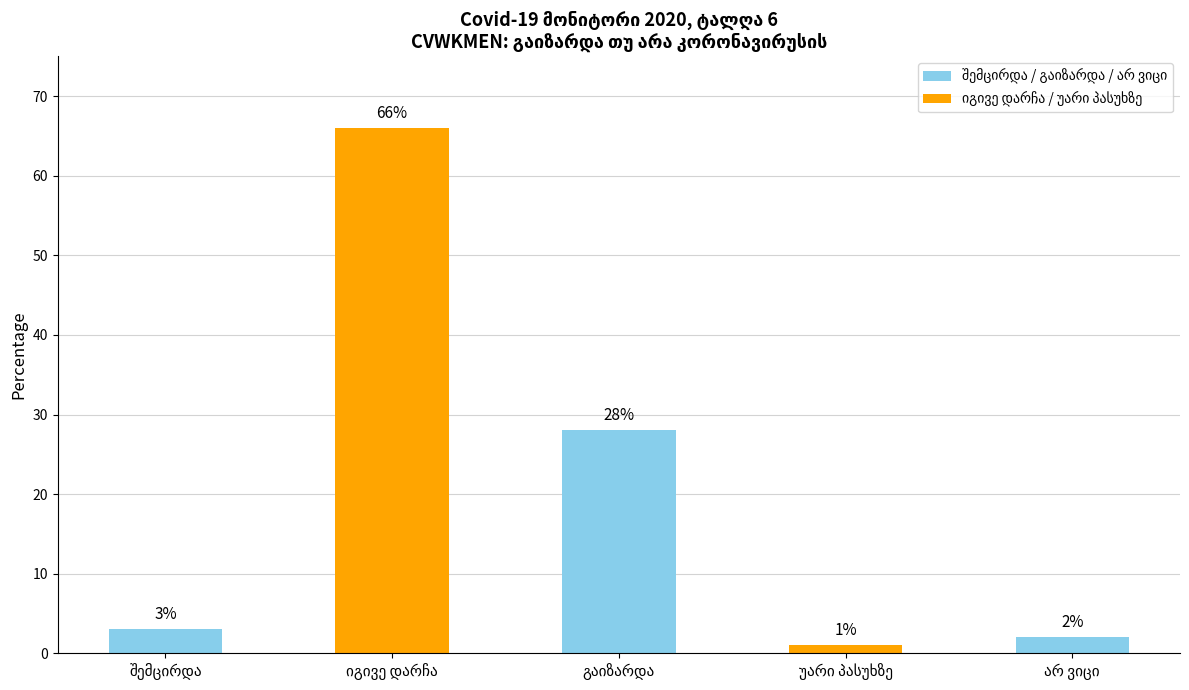

What is the difference between the second highest and minimum values?

27